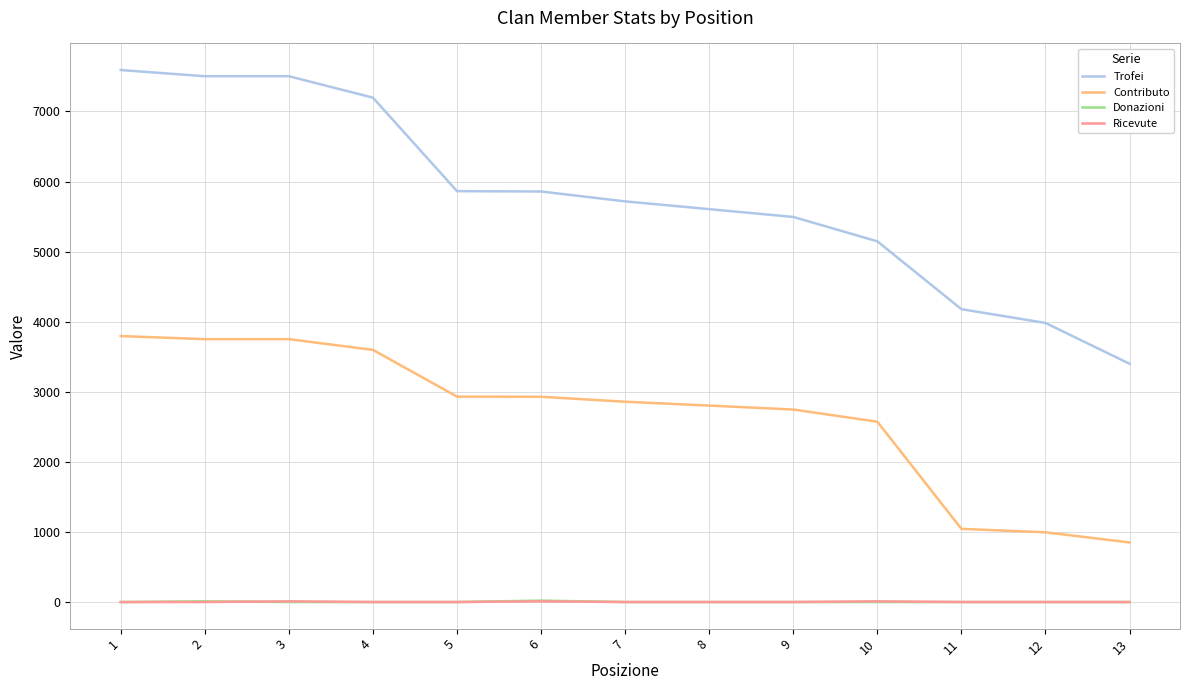

Which series has the largest total across all categories?

Trofei